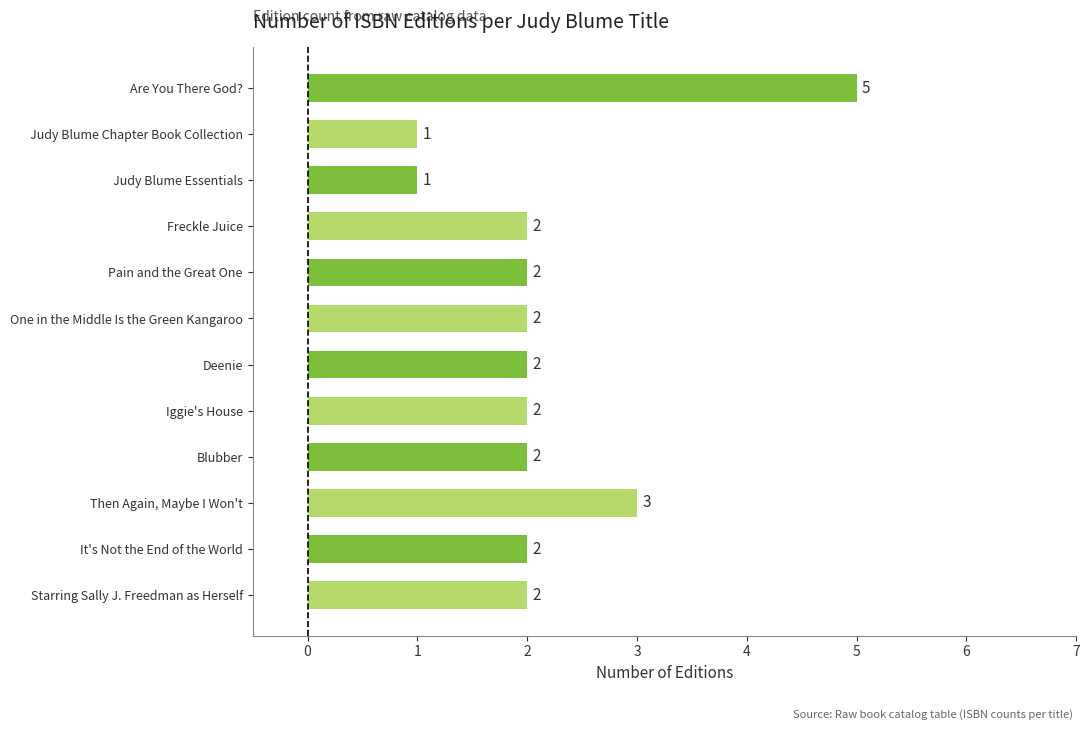

What is the value of the 6th bar from the top?

2